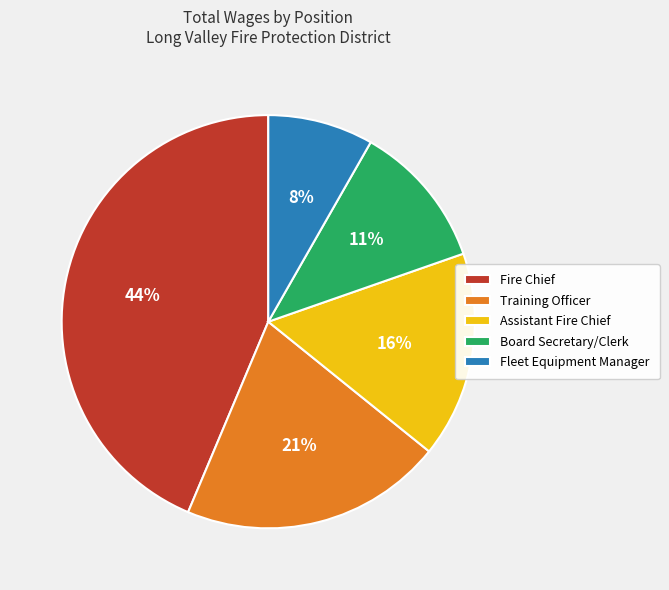

To the nearest percent, what is the combined percentage of Assistant Fire Chief and Fleet Equipment Manager?

24%